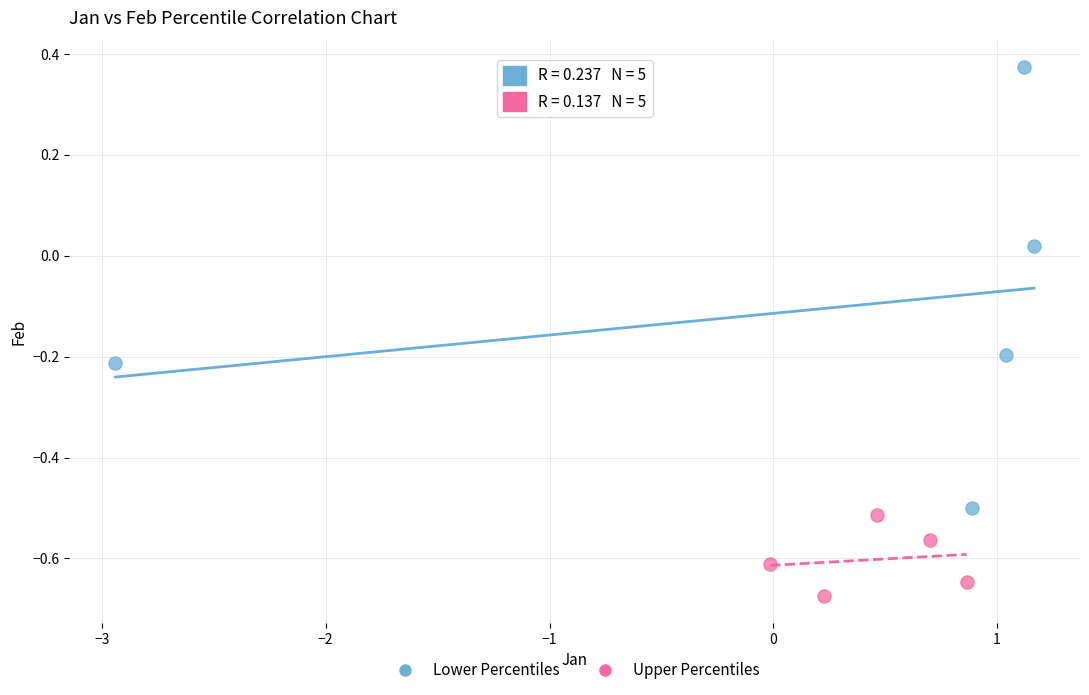

Which series contains the lowest Y value?

Upper Percentiles